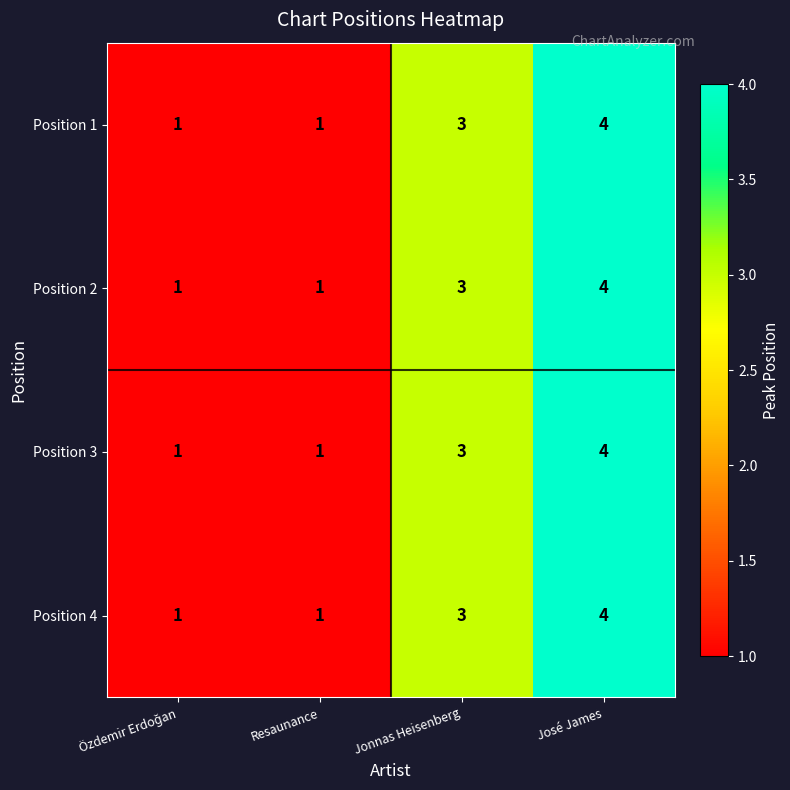

What is the approximate value of Position 4 at José James?

4